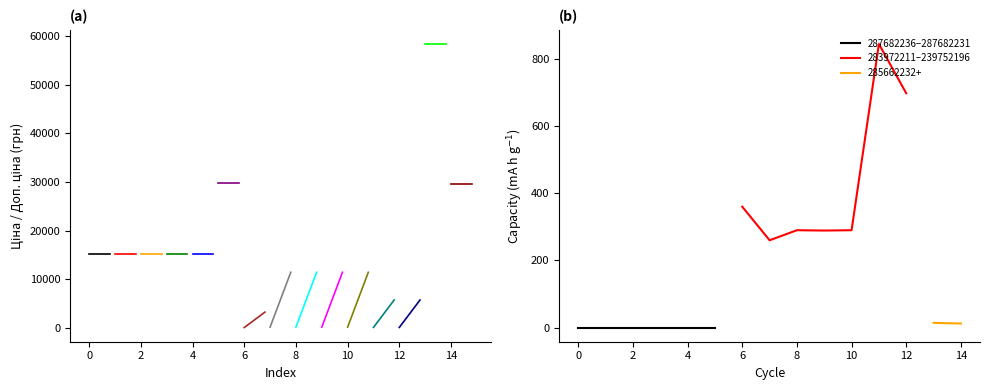

The value of Доп. ціна at 239752196 is 5705.0. True or false?

True